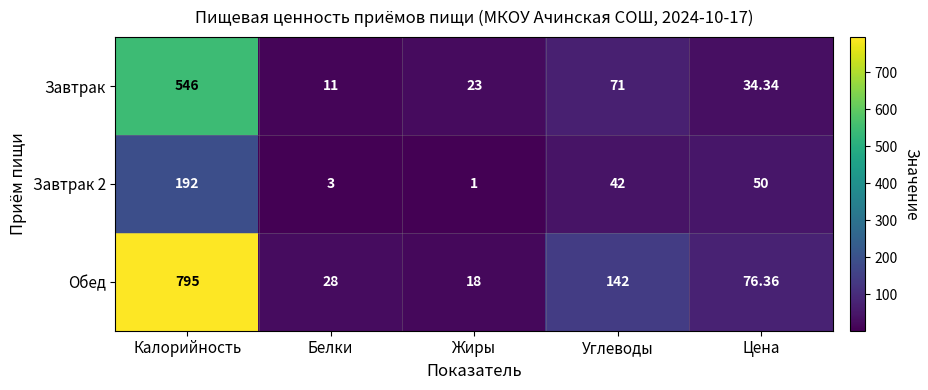

Which series has the widest spread of values?

Обед